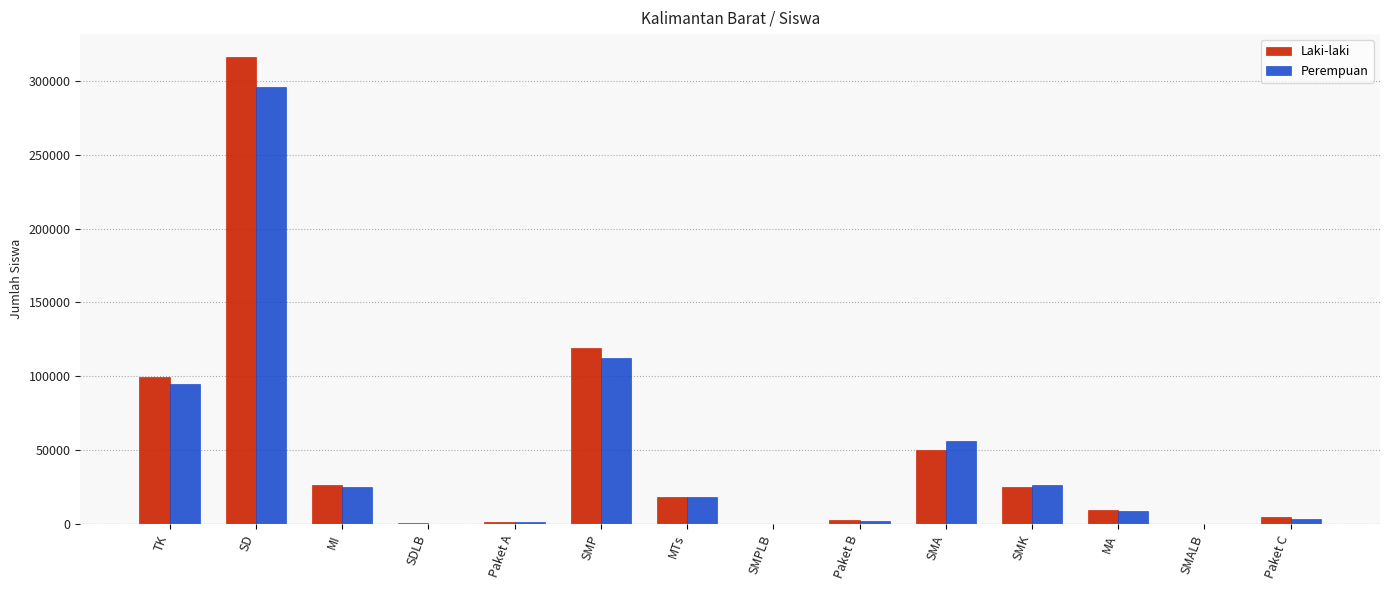

Between SD and MI, which series saw the biggest shift?

Laki-laki